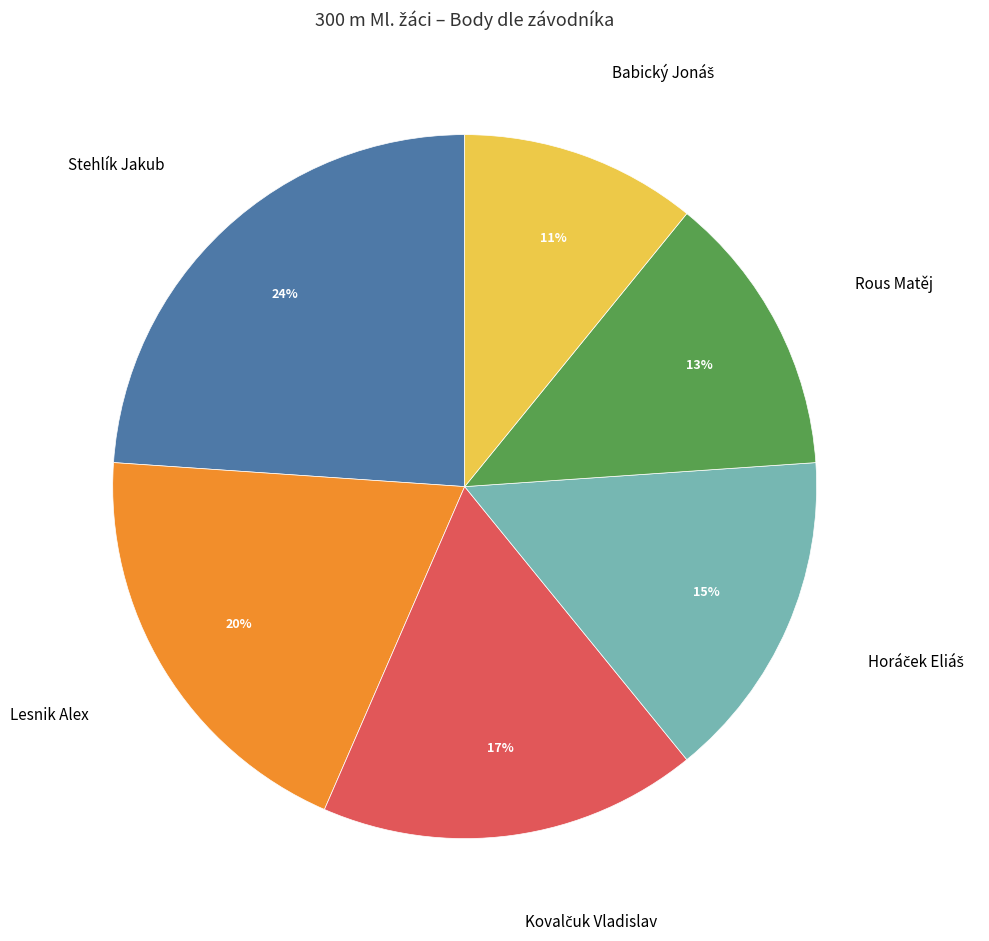

Does any single category account for the majority?

No